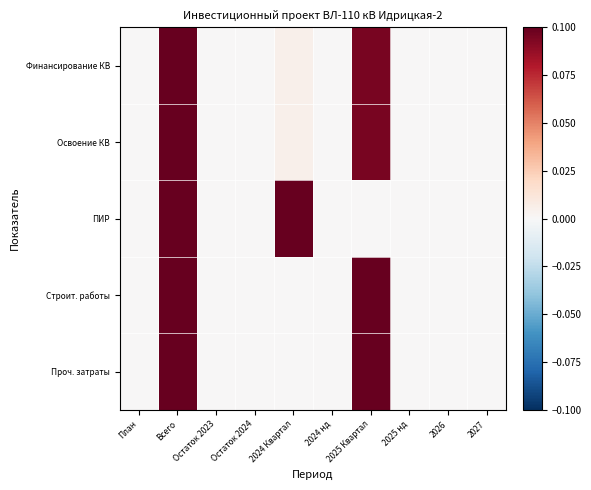

Reading left to right, list all the values displayed in this chart.

Финансирование КВ: План=0.0	Всего=0.1	Остаток 2023=0.0	Остаток 2024=0.0	2024 Квартал=0.0	2024 нд=0.0	2025 Квартал=0.1	2025 нд=0.0	2026=0.0	2027=0.0
Освоение КВ: План=0.0	Всего=0.1	Остаток 2023=0.0	Остаток 2024=0.0	2024 Квартал=0.0	2024 нд=0.0	2025 Квартал=0.1	2025 нд=0.0	2026=0.0	2027=0.0
ПИР: План=0.0	Всего=0.1	Остаток 2023=0.0	Остаток 2024=0.0	2024 Квартал=0.1	2024 нд=0.0	2025 Квартал=0.0	2025 нд=0.0	2026=0.0	2027=0.0
Строит. работы: План=0.0	Всего=0.1	Остаток 2023=0.0	Остаток 2024=0.0	2024 Квартал=0.0	2024 нд=0.0	2025 Квартал=0.1	2025 нд=0.0	2026=0.0	2027=0.0
Проч. затраты: План=0.0	Всего=0.1	Остаток 2023=0.0	Остаток 2024=0.0	2024 Квартал=0.0	2024 нд=0.0	2025 Квартал=0.1	2025 нд=0.0	2026=0.0	2027=0.0